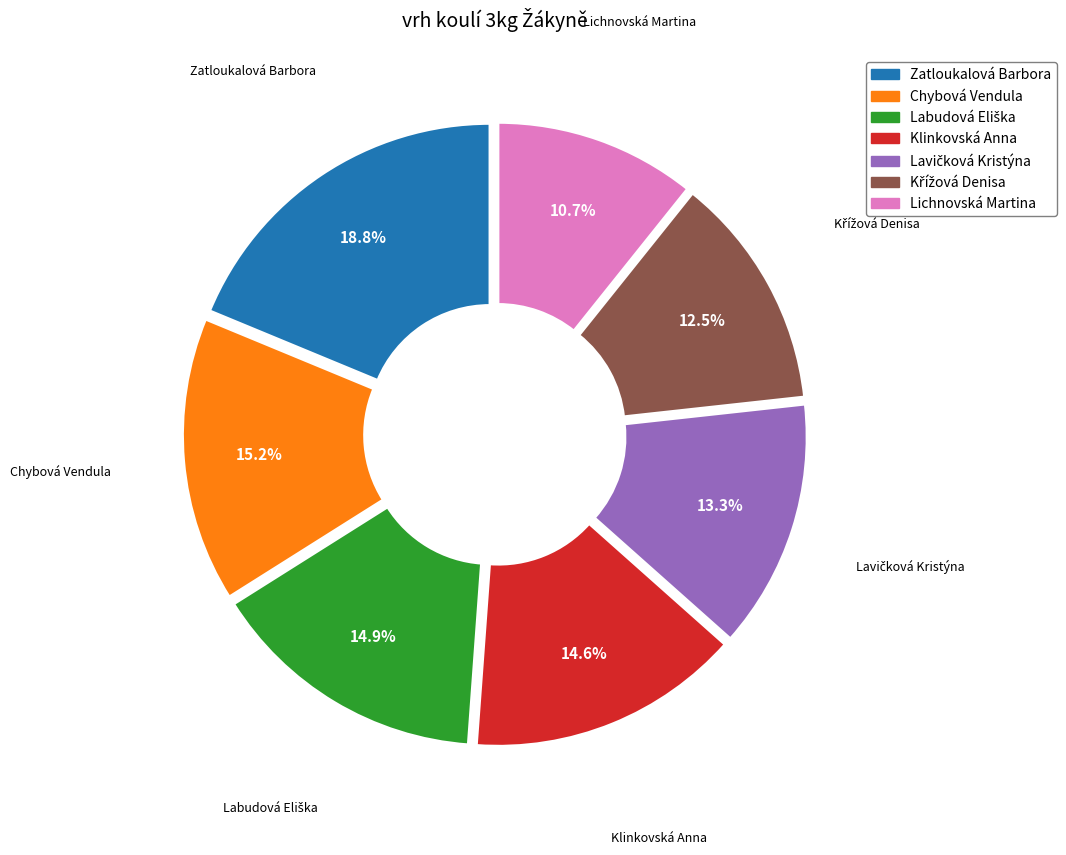

Do Lichnovská Martina and Chybová Vendula together represent more than half of the pie?

No